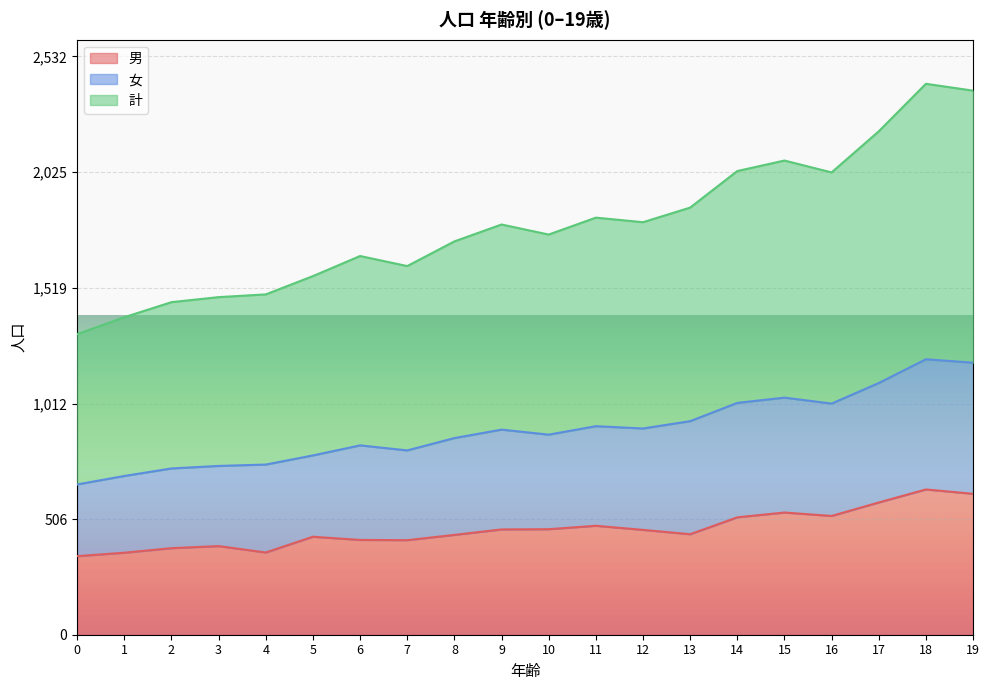

Reading left to right, extract all data points from this chart.

男: 344	359	379	388	360	429	415	414	437	461	462	477	459	440	514	535	520	579	636	617
女: 658	695	728	739	745	785	829	807	861	898	876	913	903	935	1015	1038	1012	1102	1206	1191
計: 1316	1390	1456	1478	1490	1570	1658	1614	1722	1796	1752	1826	1806	1870	2030	2076	2024	2204	2412	2382